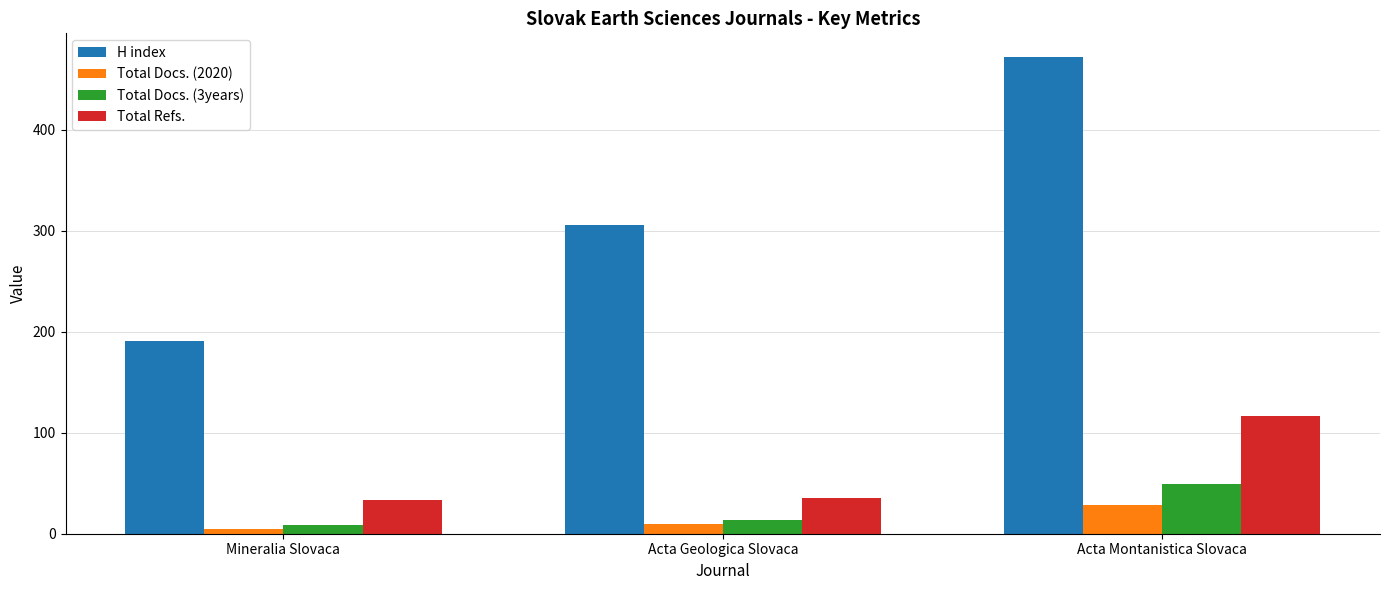

At how many categories does at least one series exceed 319?

1